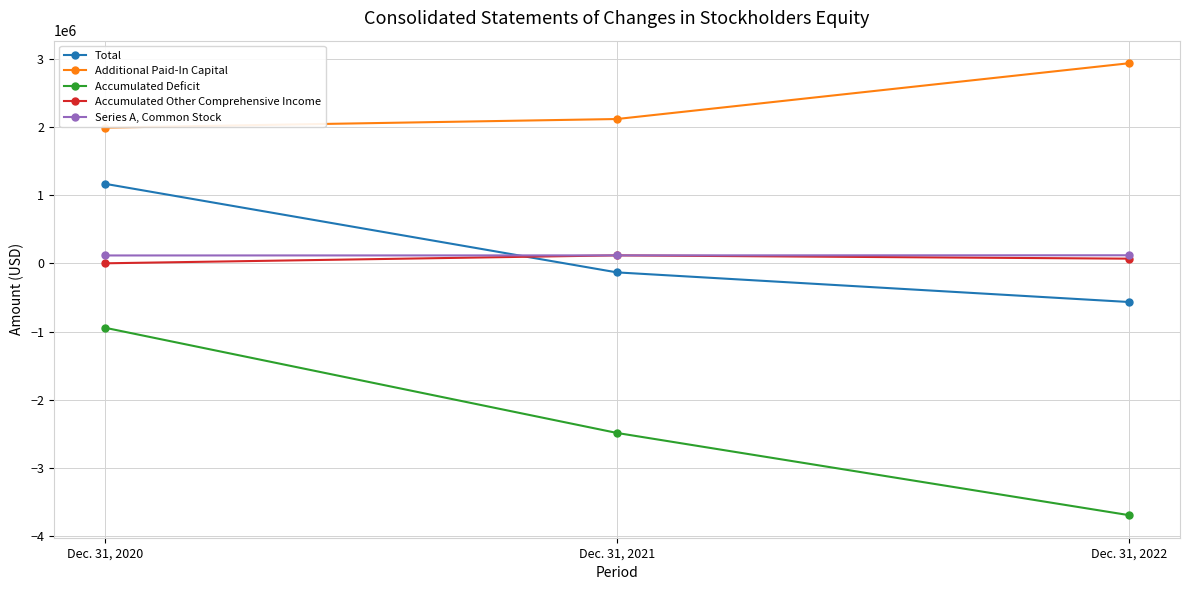

How many distinct data groups are displayed?

5